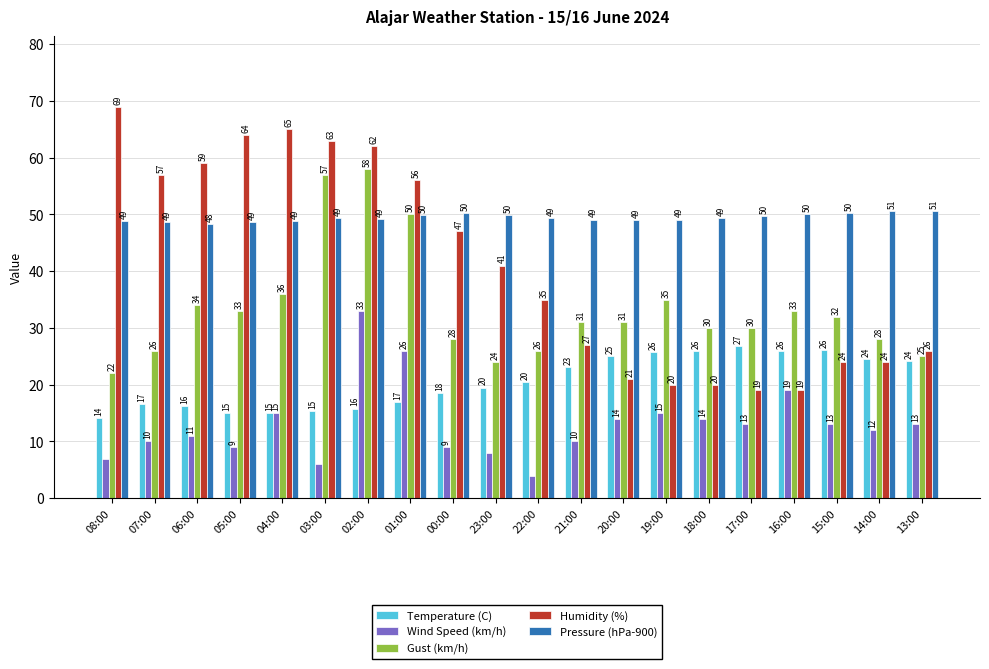

True or false: Wind Speed (km/h) has a value of 9.8 at 03:00.

False